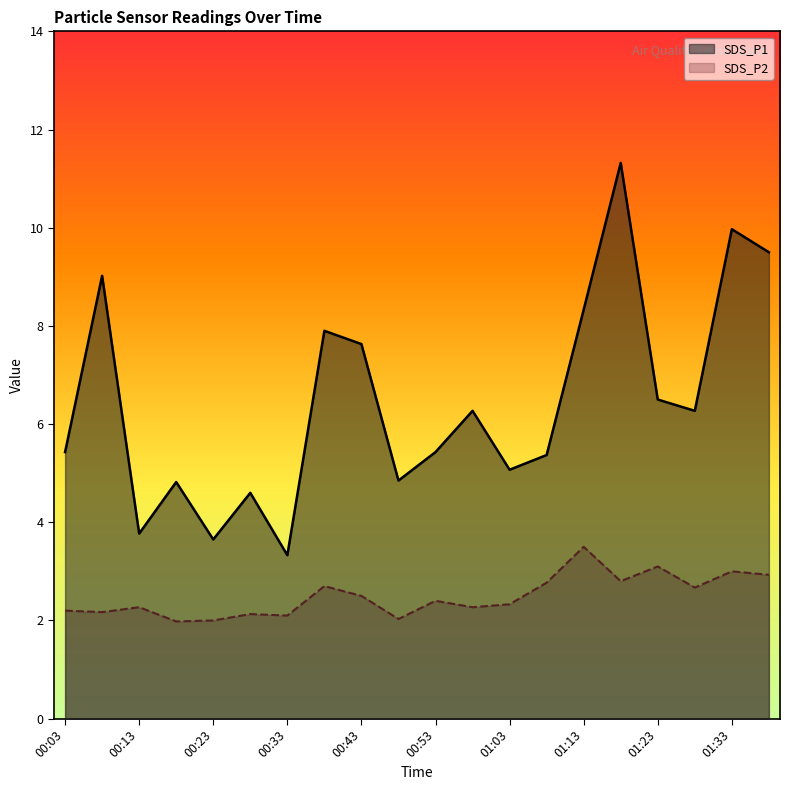

Rank the series by their average value, from highest to lowest.

SDS_P1, SDS_P2